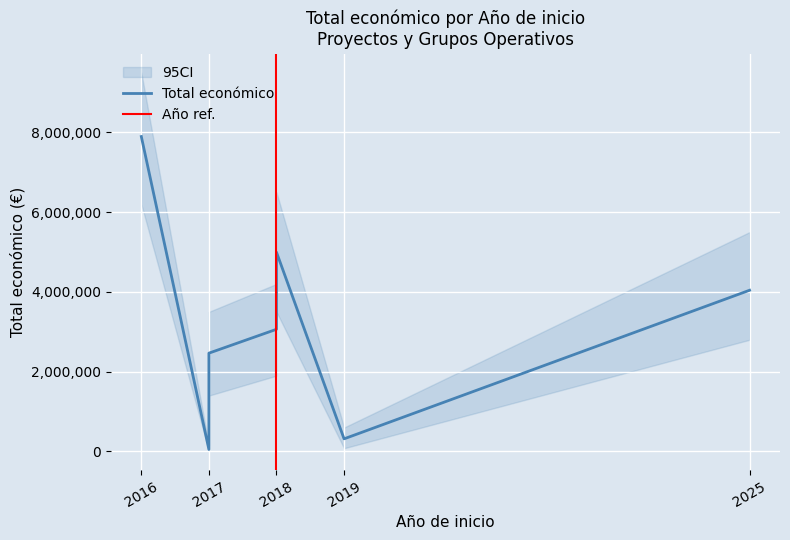

Where is the data nearest to the value 3972576?

2025